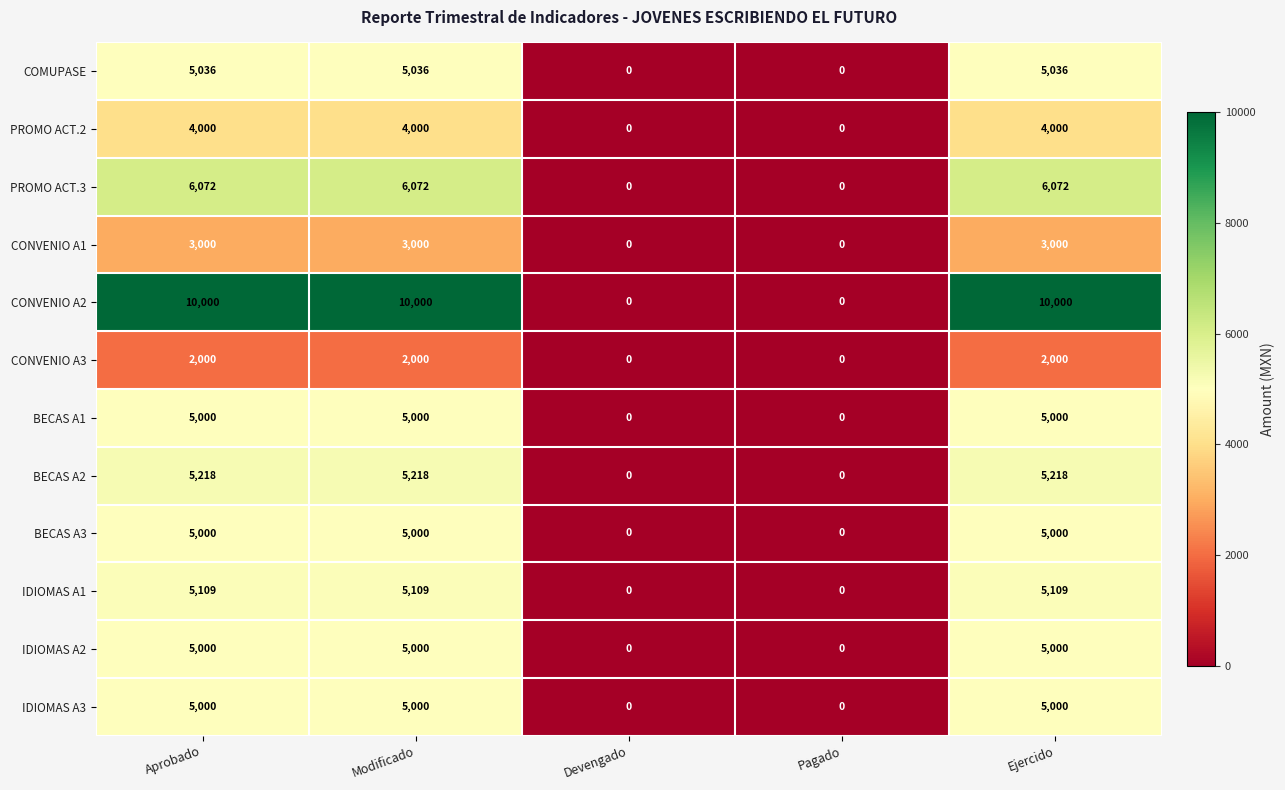

True or false: IDIOMAS A3 has a value of 0 at Pagado.

True